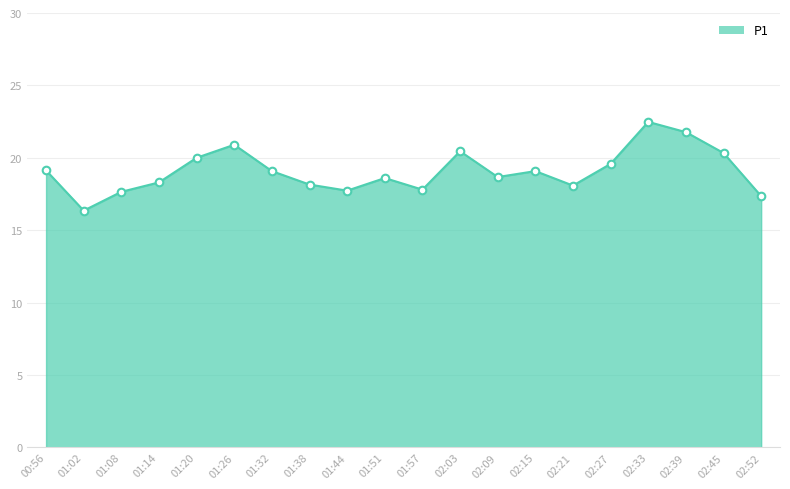

What is the ratio of the value at 01:44 to the value at 02:21?

1.0